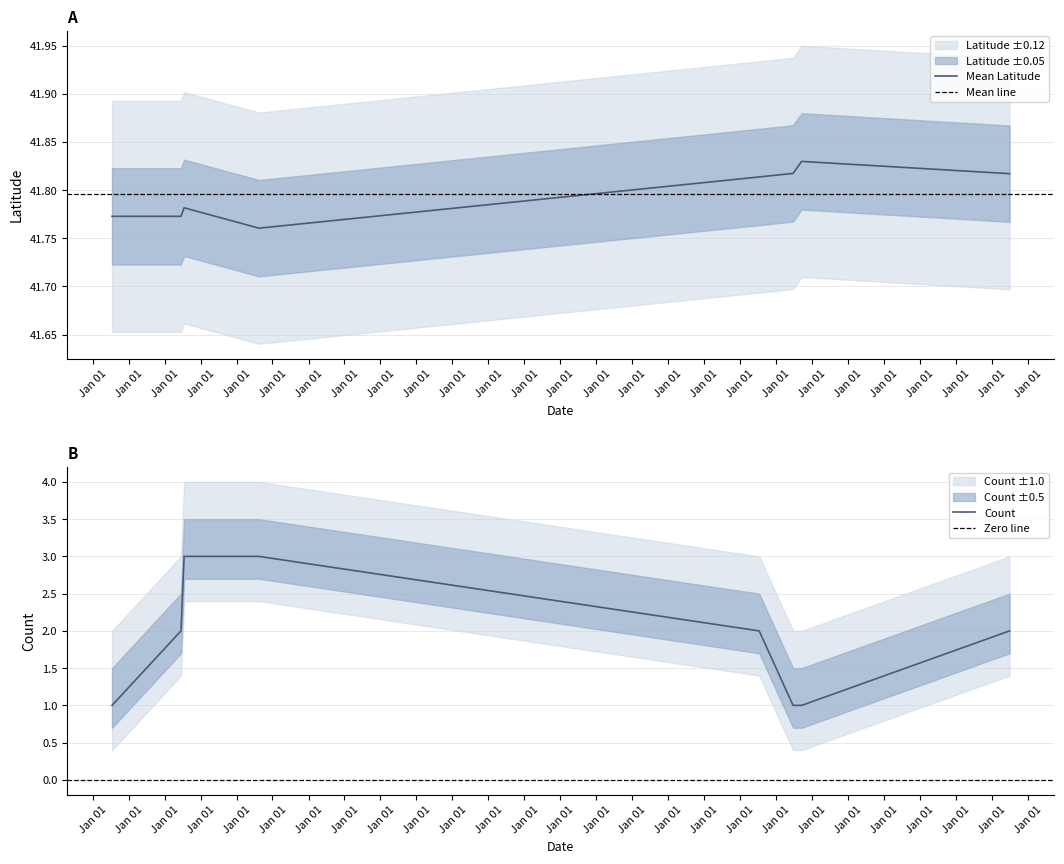

What is the highest value of the Count series?

3